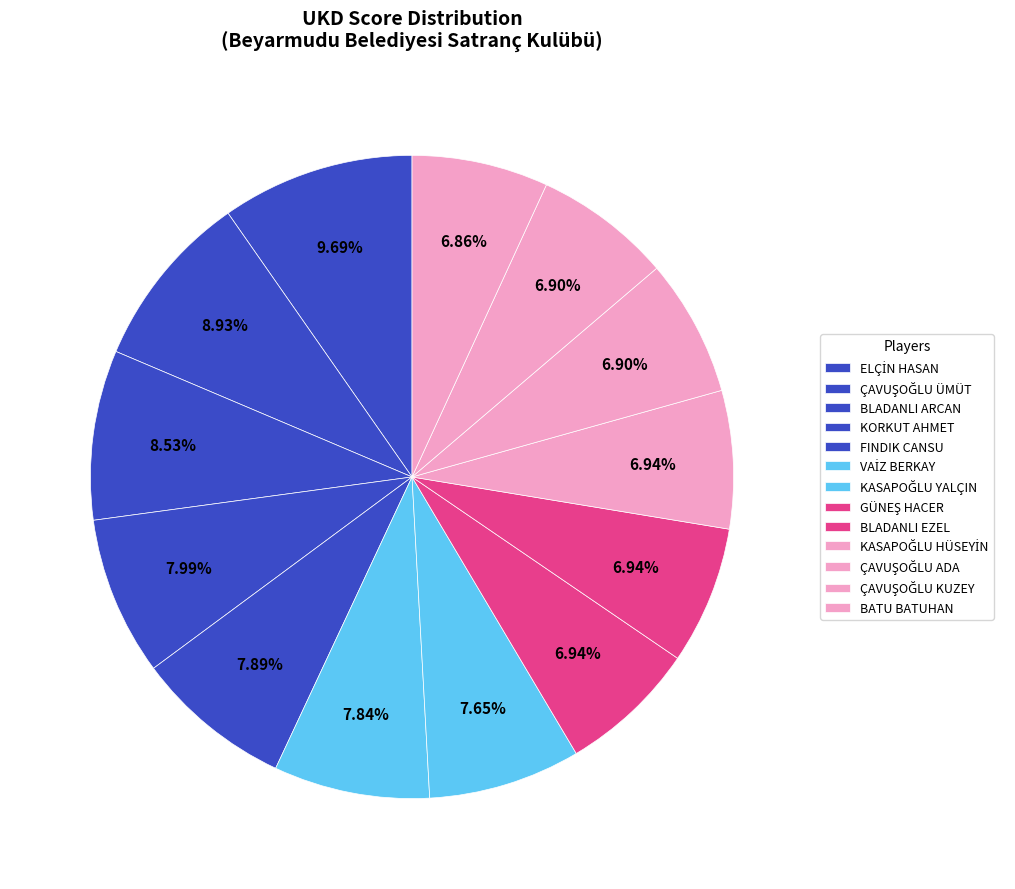

To the nearest percent, what percentage of the pie is VAİZ BERKAY?

8%